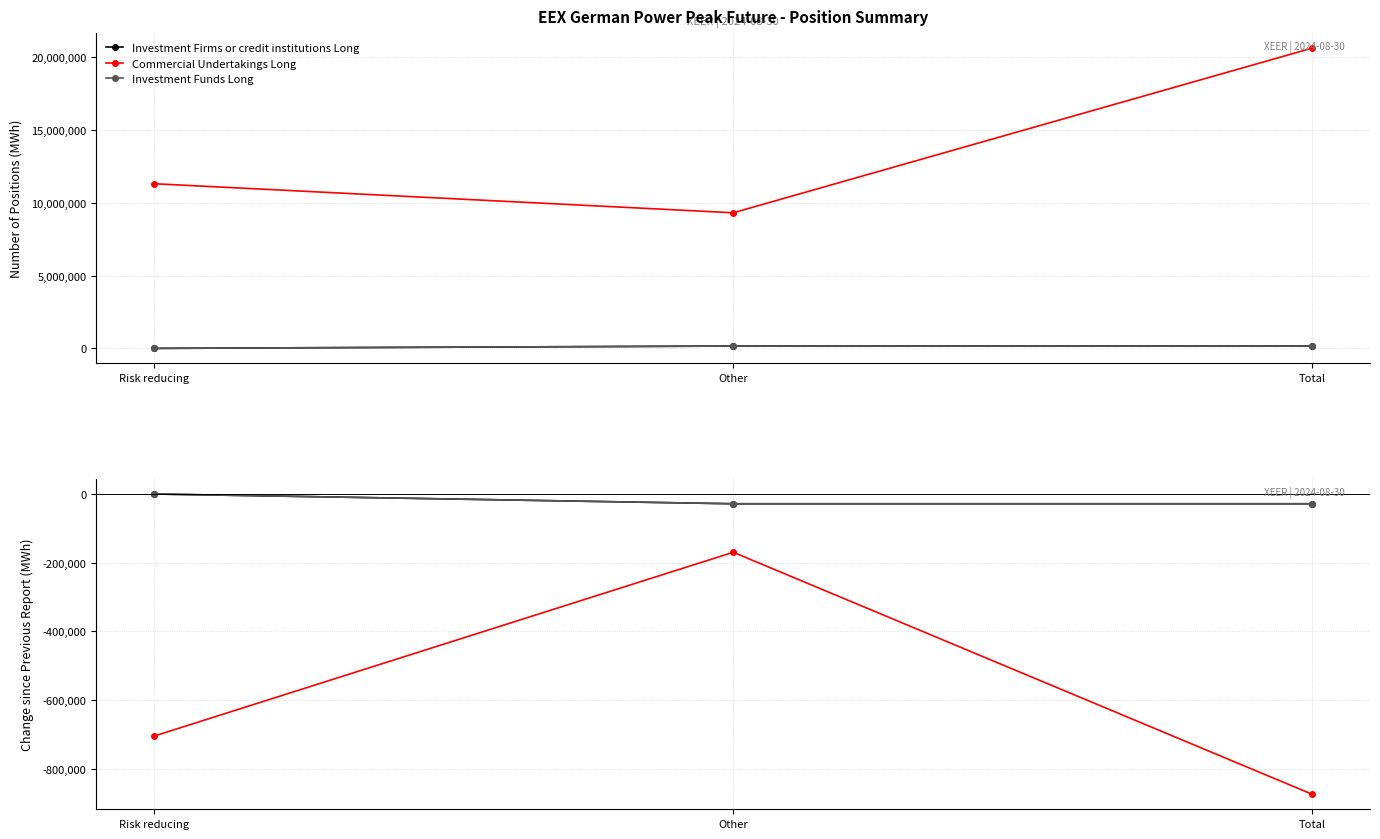

What is the sum of the Investment Firms or credit institutions Long values at Total and Risk reducing?

-28416